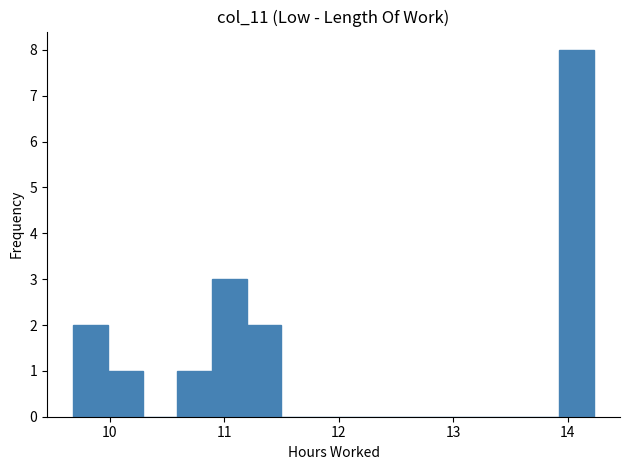

Around what value on the x-axis is the tallest bar? Give the approximate position of its centre, as read against the axis.

14.1